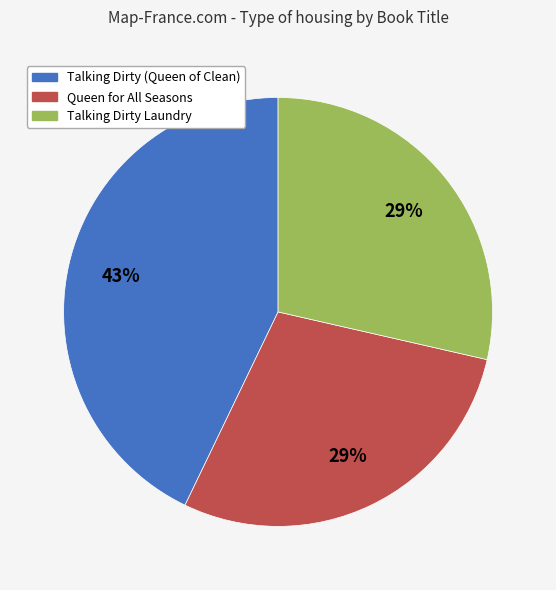

How many slices are in this pie chart?

3